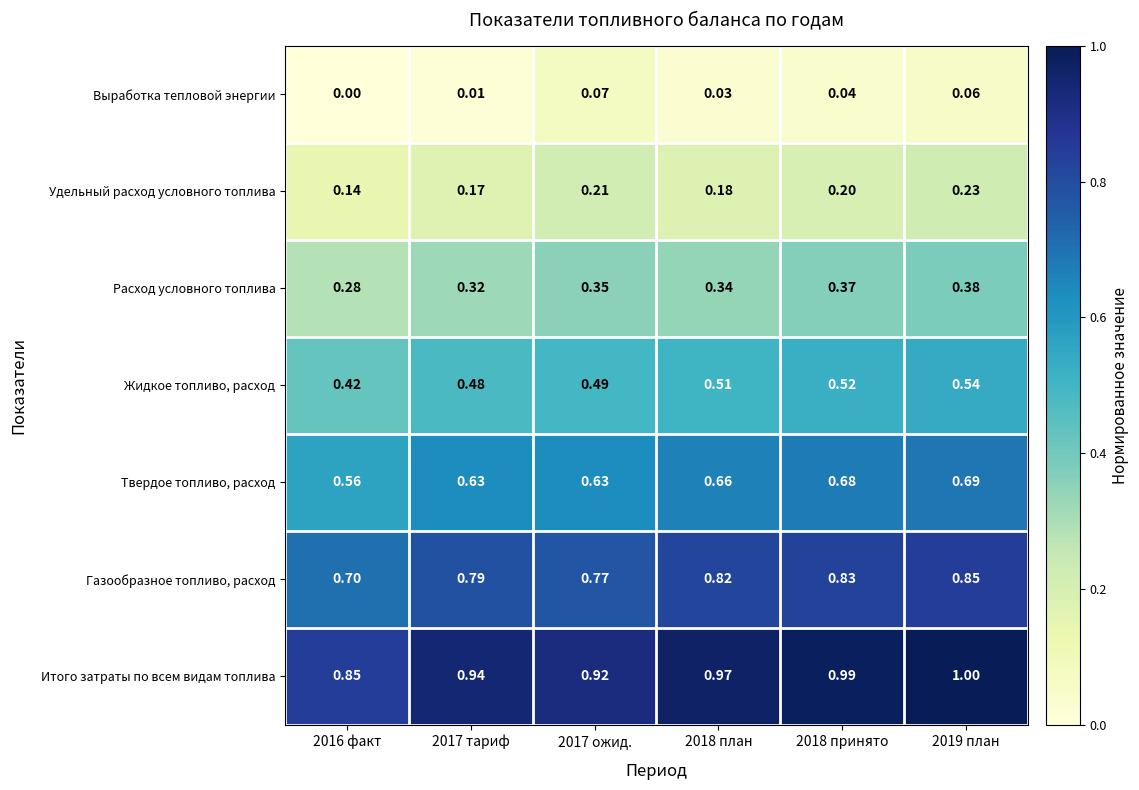

List the series in order of their overall mean, lowest first.

Выработка тепловой энергии, Удельный расход условного топлива, Расход условного топлива, Жидкое топливо, расход, Твердое топливо, расход, Газообразное топливо, расход, Итого затраты по всем видам топлива